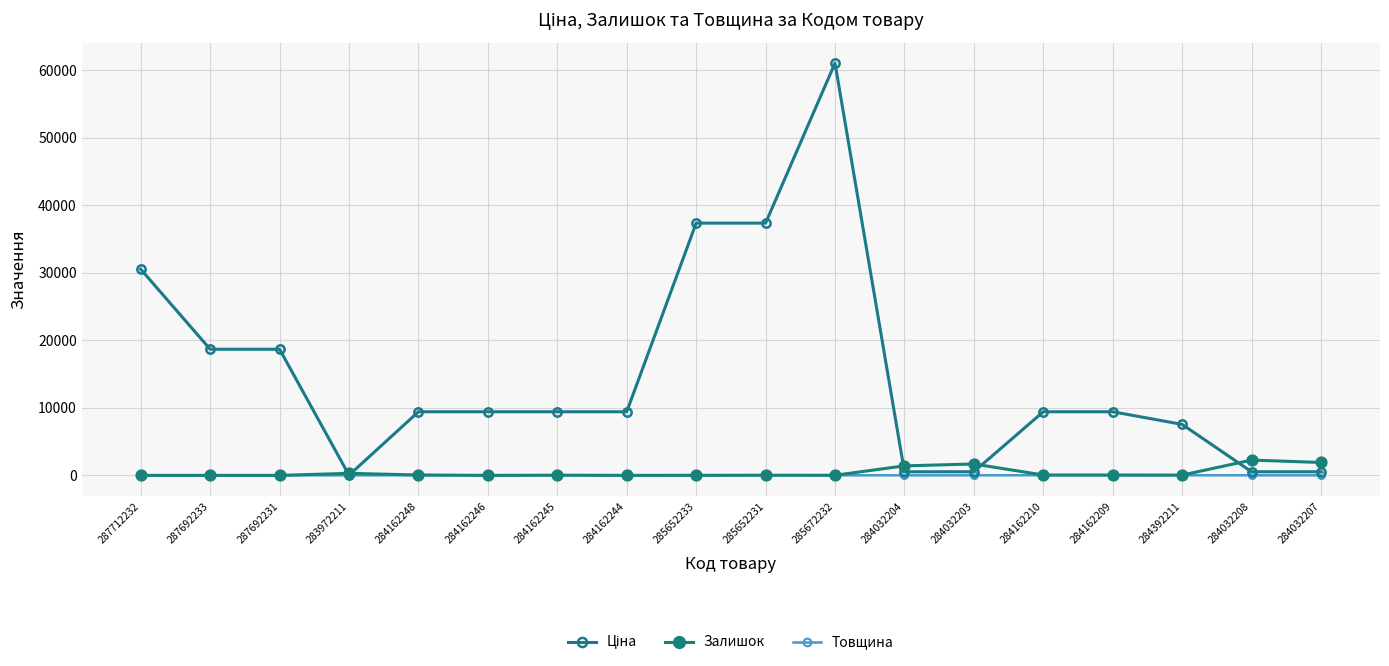

Reading left to right, transcribe all the data shown in this chart.

Ціна: 30512.3	18671.5	18671.5	32.0	9416.9	9416.9	9416.9	9416.9	37343.0	37343.0	61024.7	535.4	535.4	9416.9	9416.9	7545.9	535.4	535.4
Залишок: 0.0	0.0	0.0	299.0	59.0	0.0	27.0	1.0	11.0	21.0	16.0	1407.0	1685.0	54.0	54.0	42.0	2265.0	1908.0
Товщина: 12.0	12.0	12.0	2.0	18.0	18.0	18.0	18.0	12.0	12.0	12.0	8.0	8.0	18.0	18.0	18.0	8.0	8.0